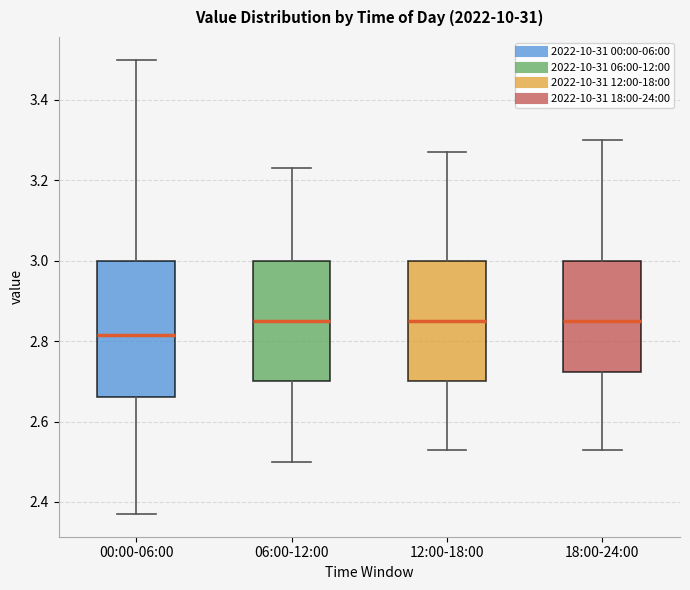

Which box is the tallest, from its lower edge to its upper edge?

00:00-06:00